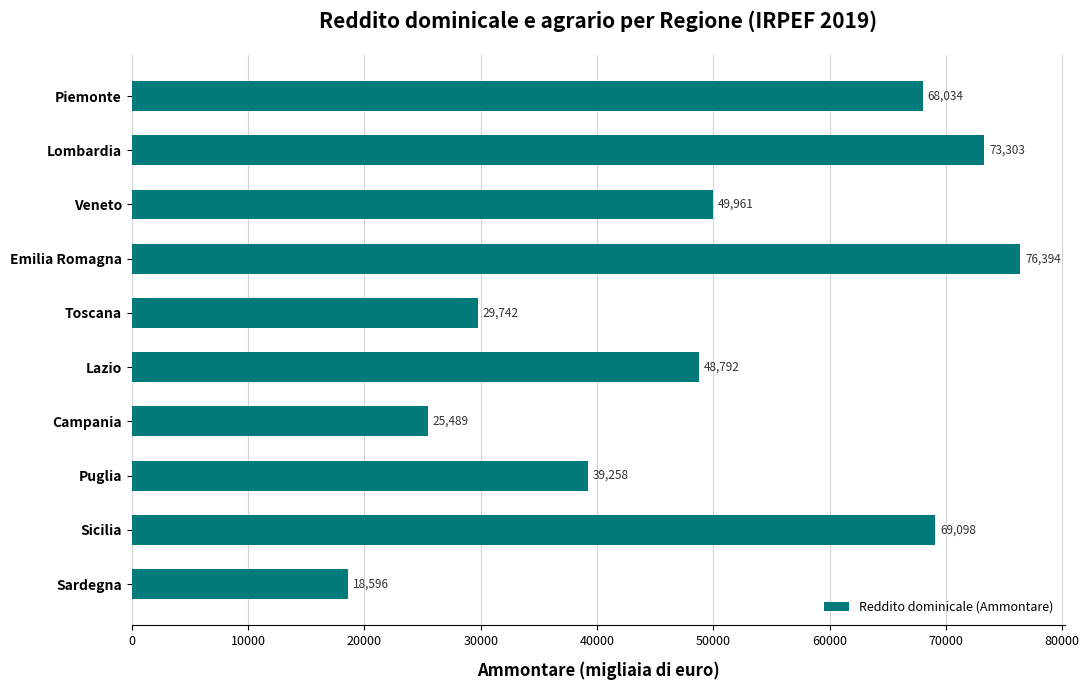

What is the change in value from Lazio to Sardegna?

-30196